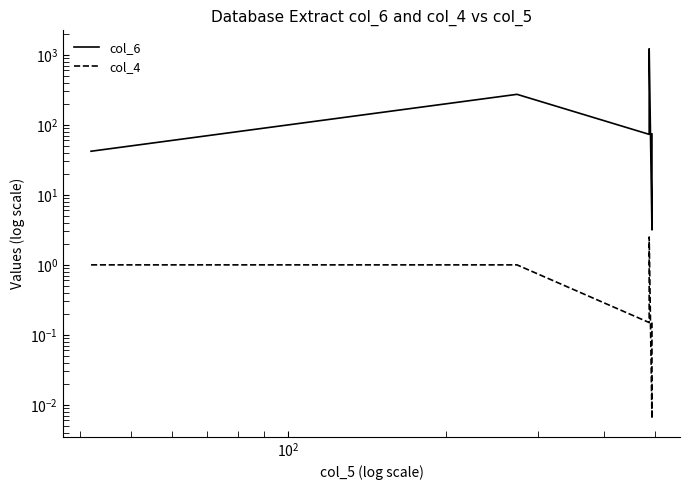

Is the value of col_6 at 17 greater than the value of col_4 at 22?

Yes